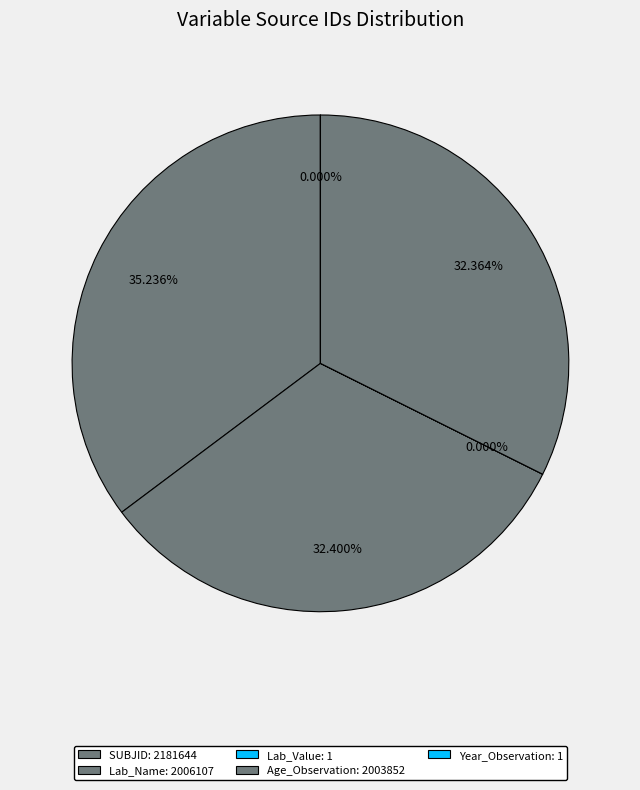

Is the sum of SUBJID and Age_Observation greater than half?

Yes